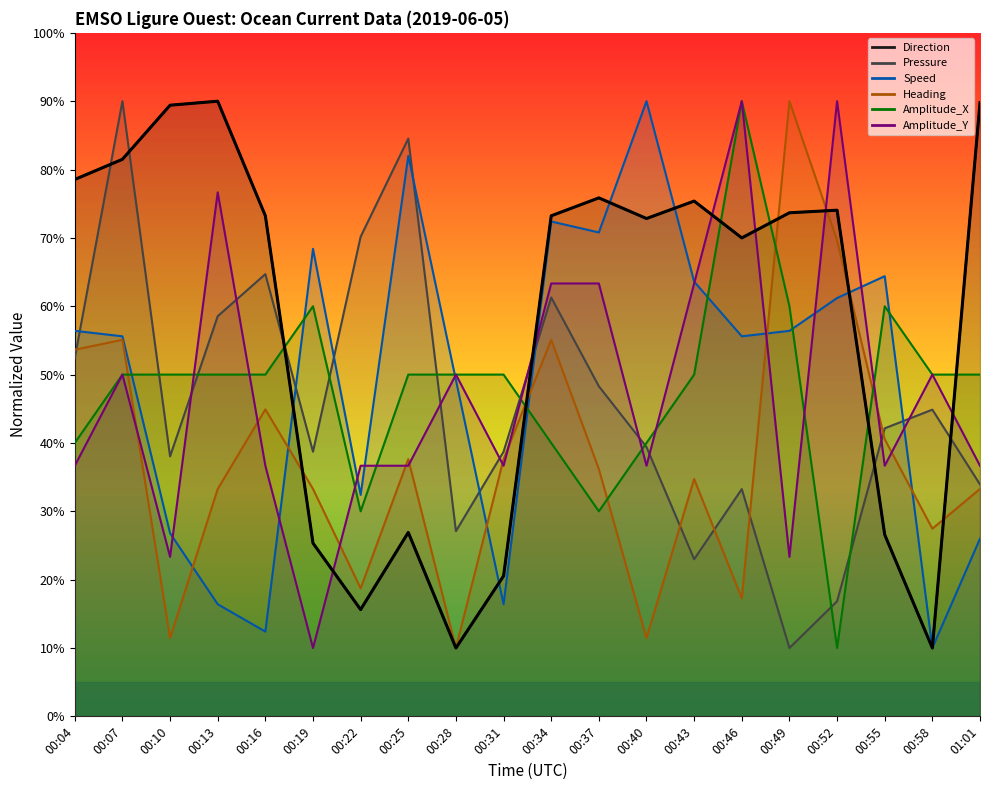

Which series has the largest total across all categories?

Direction